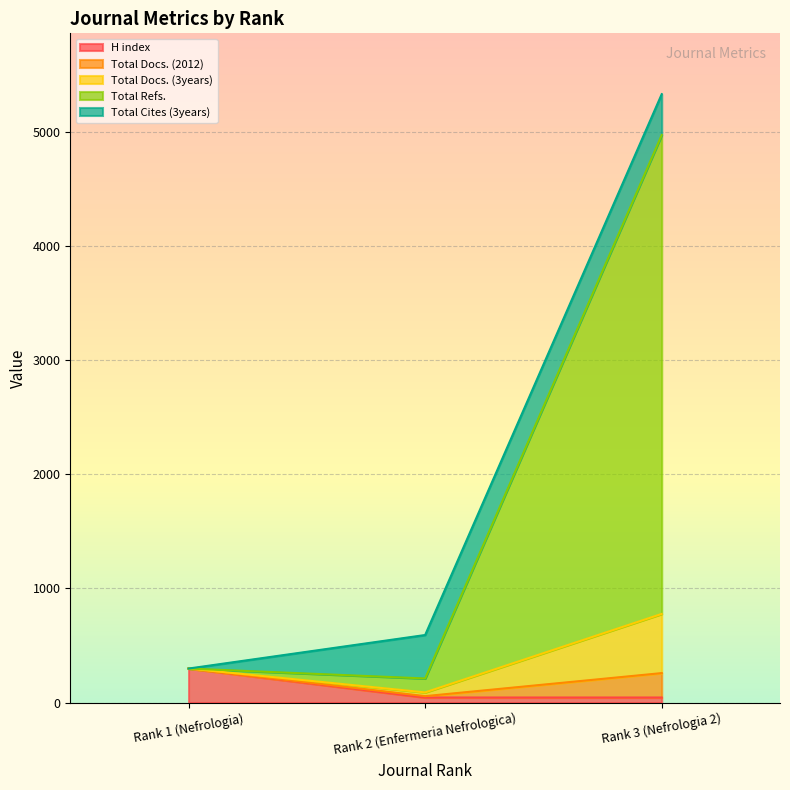

What is the label of the 1st point from the left?

Rank 1 (Nefrologia)